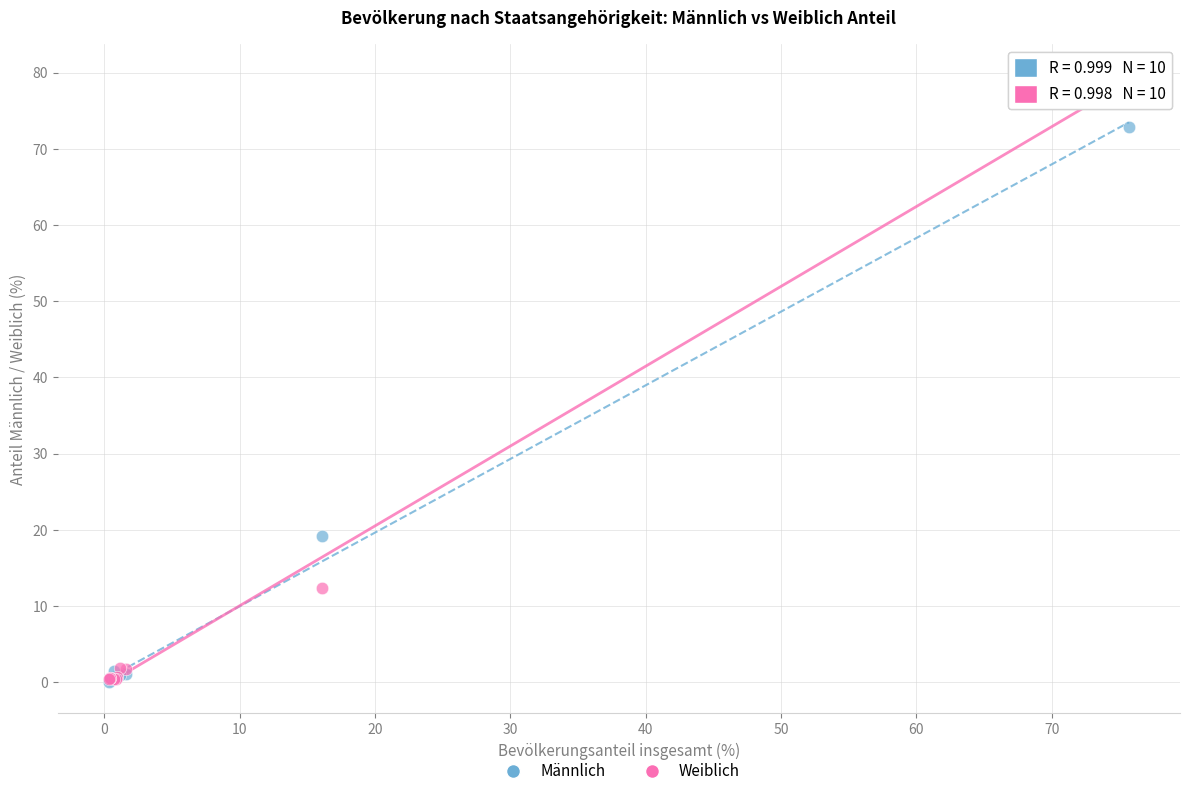

In the Männlich series, what Y value is closest to 36?

19.2